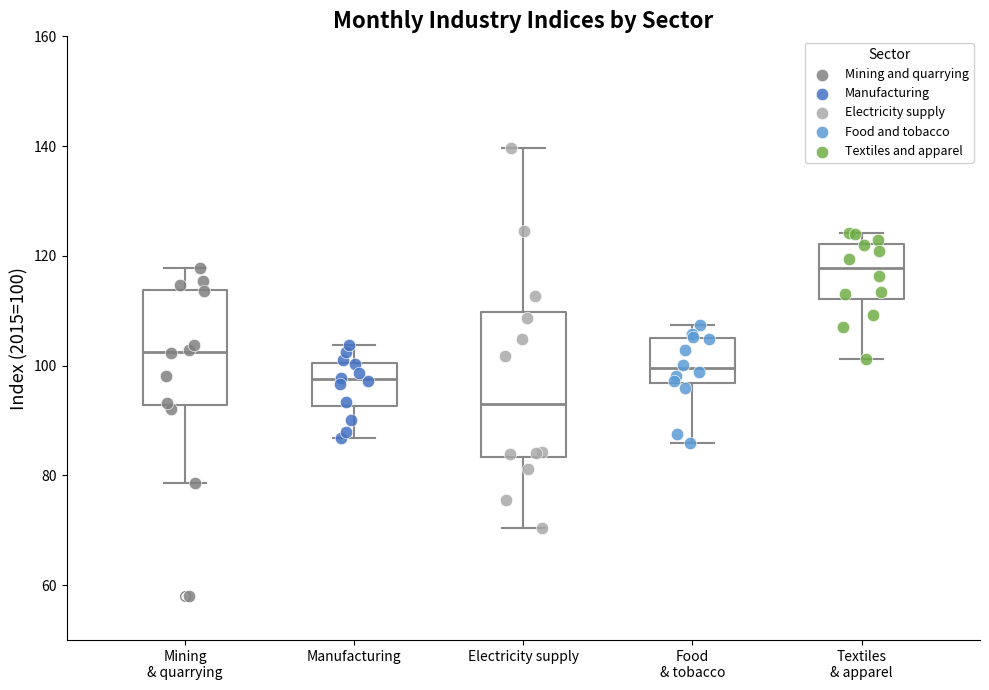

Which box is the tallest, from its lower edge to its upper edge?

Electricity supply